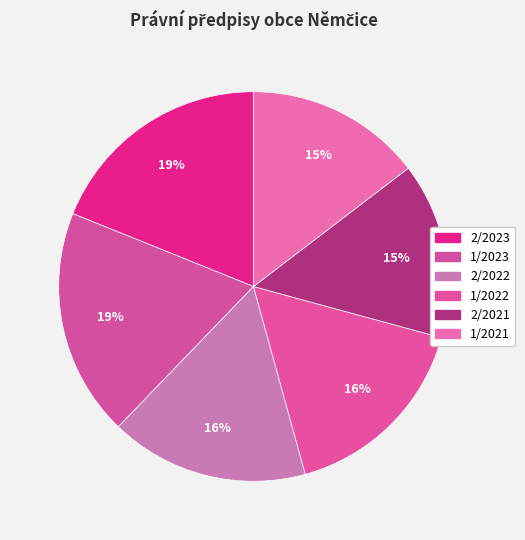

What is the change in value from 2/2023 to 2/2022?

-164238719